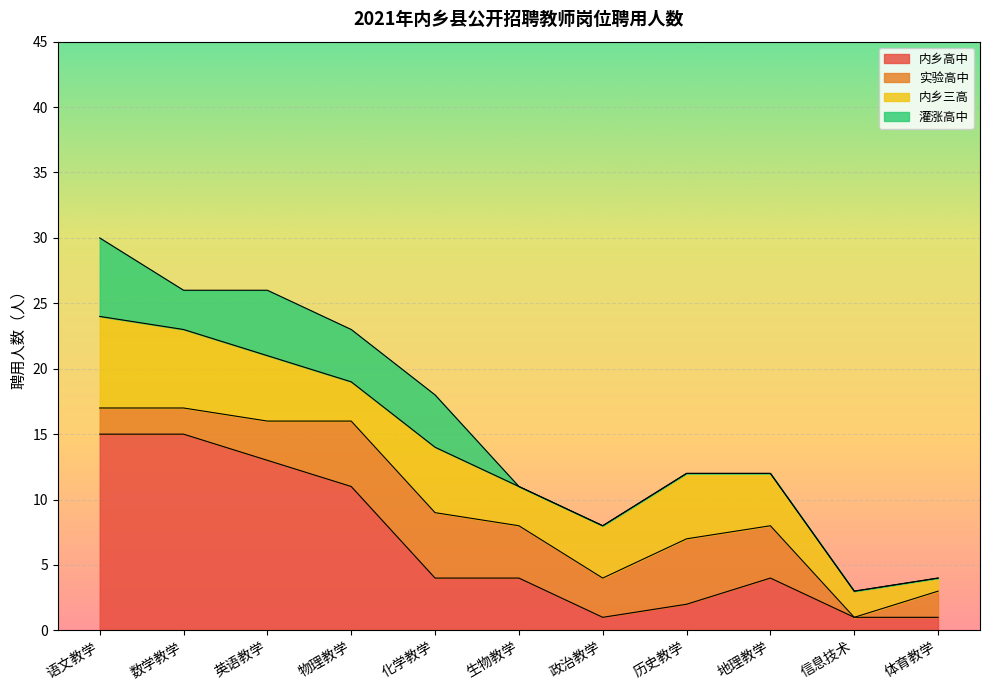

True or false: 内乡高中 has more than 2 interior local peaks.

False